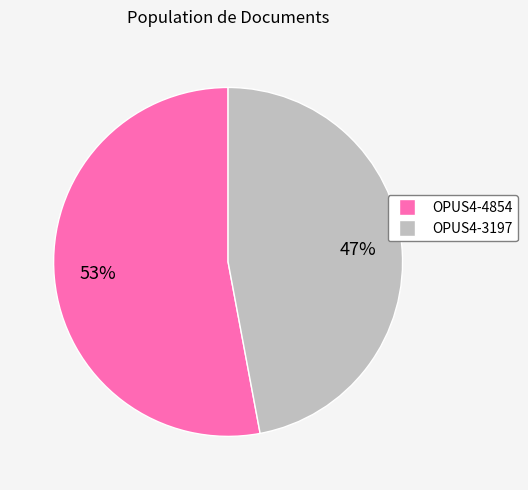

Is there any slice that represents more than half of the pie?

Yes